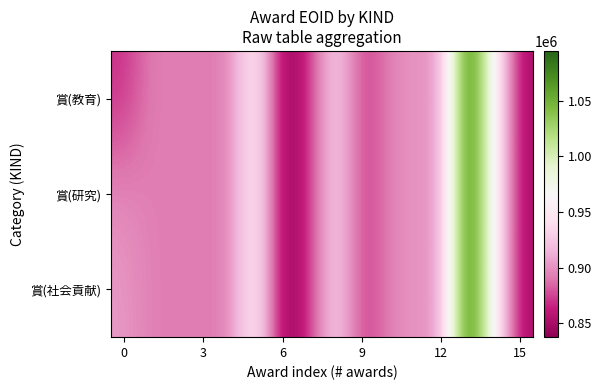

Which series has the widest spread of values?

賞(教育)